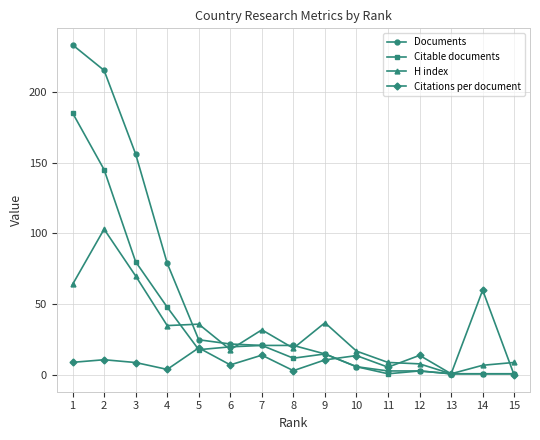

Is it true that Citations per document equals 10.8 at 9?

True